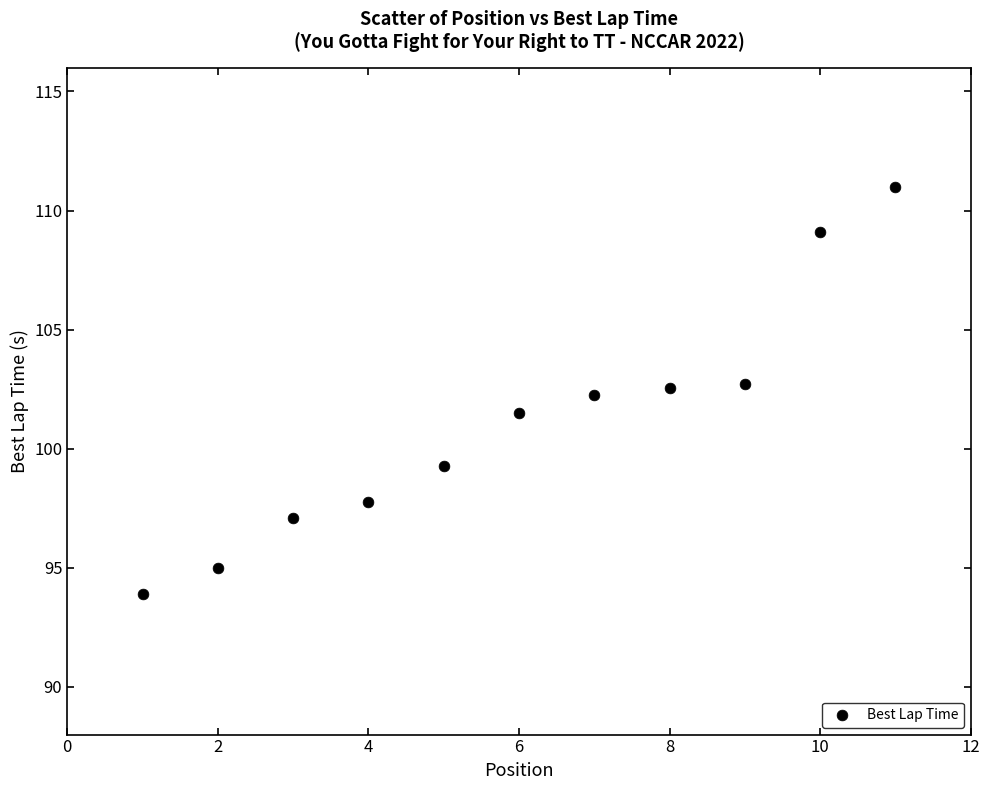

What is the range of X values (max minus min)?

10.0